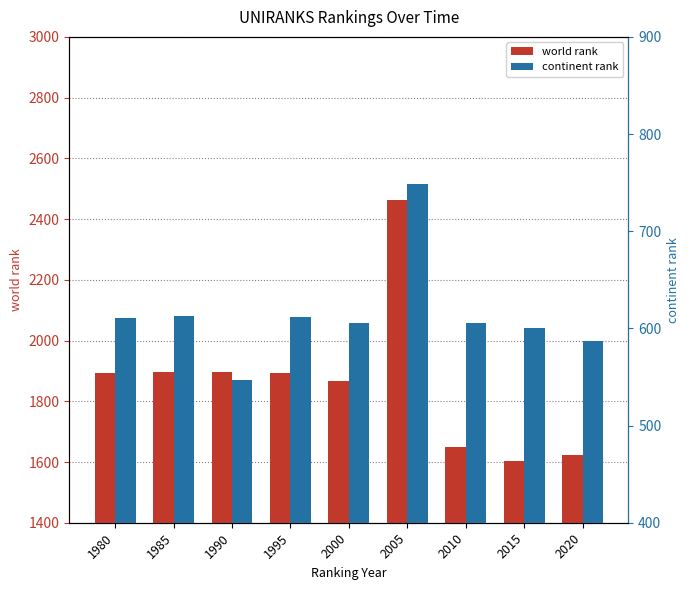

What value does the continent rank series have at 1985?

613